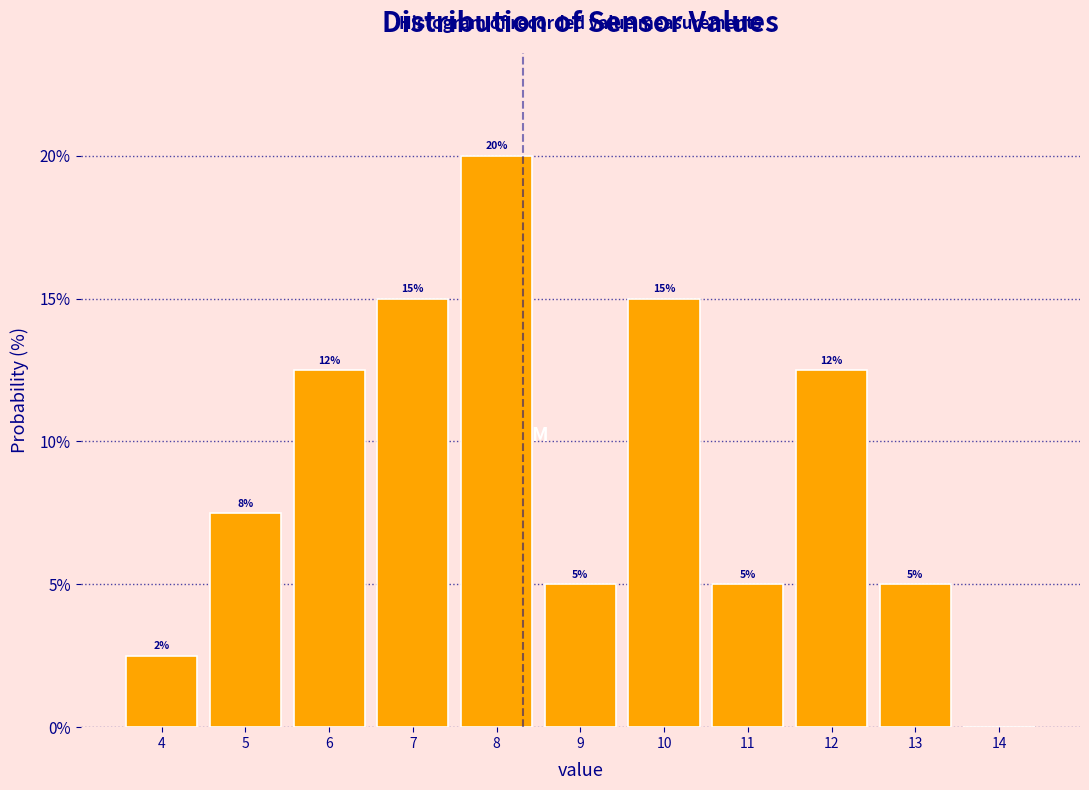

At which category does the chart reach its peak across all series?

8